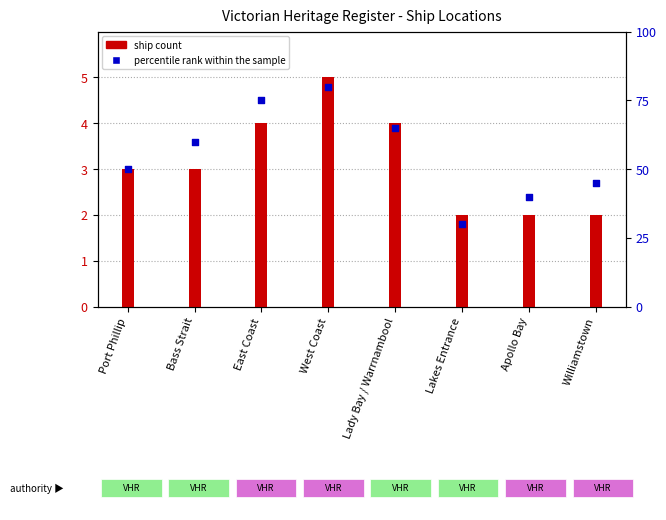

What are all the series names shown in the legend?

ship count, percentile rank within the sample